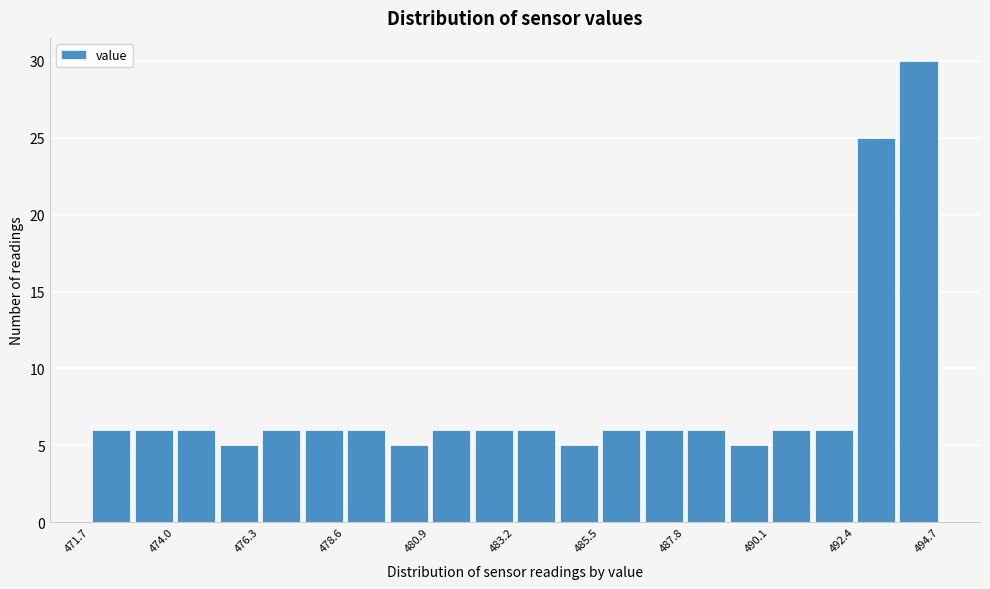

Read against the x-axis, roughly where is the centre of the tallest bar?

494.0